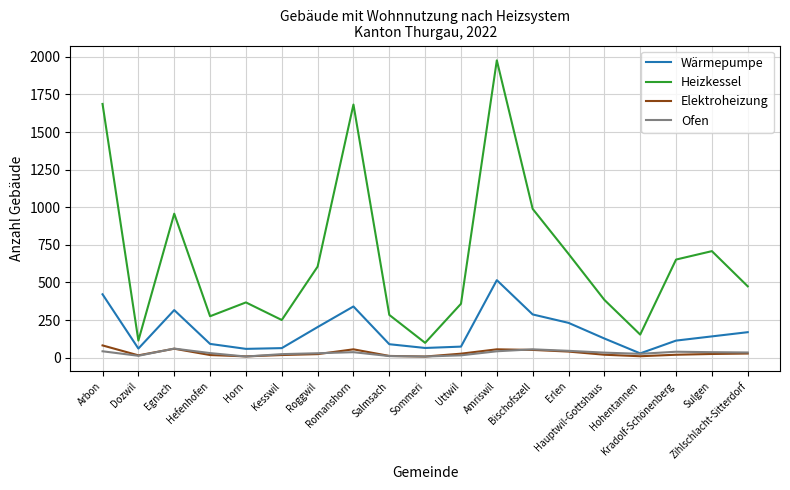

Which series has the widest spread of values?

Heizkessel